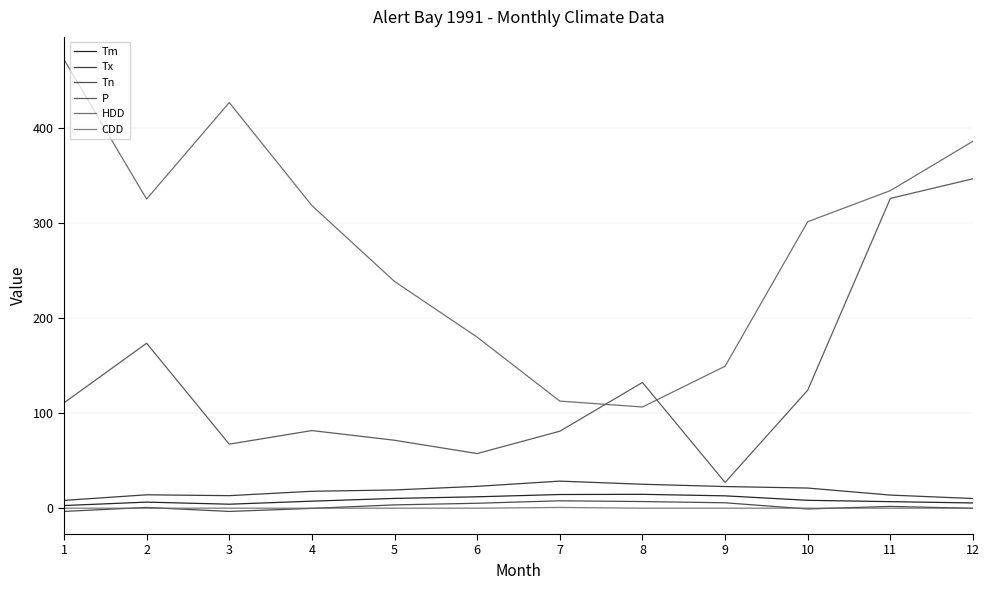

The Tn series shows -0.1 at 12. True or false?

True